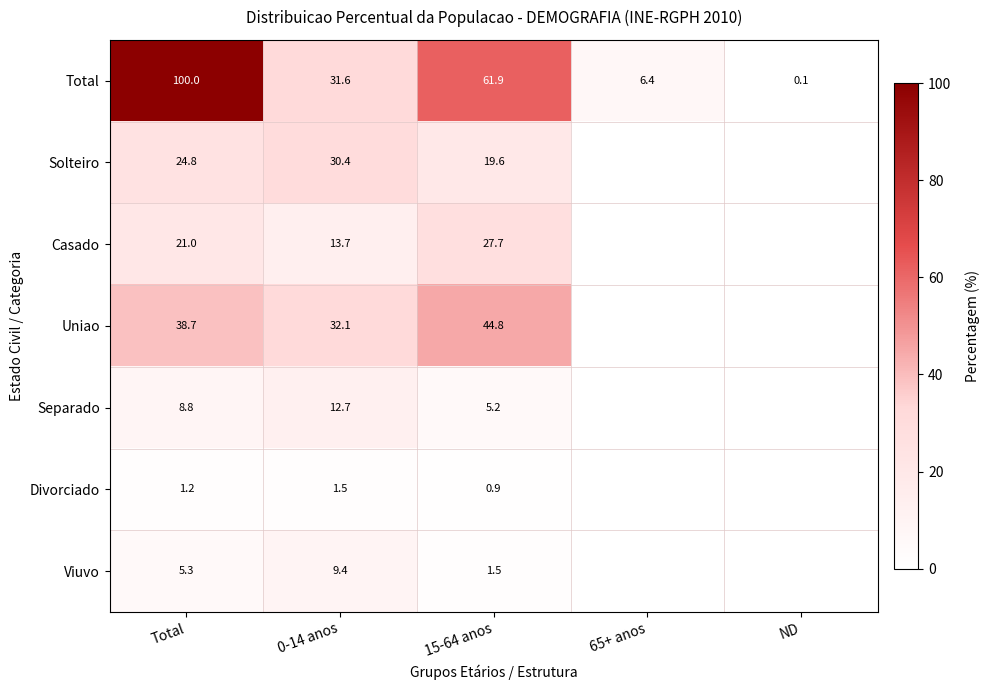

Which series changed the most between Total and 15-64 anos?

Total